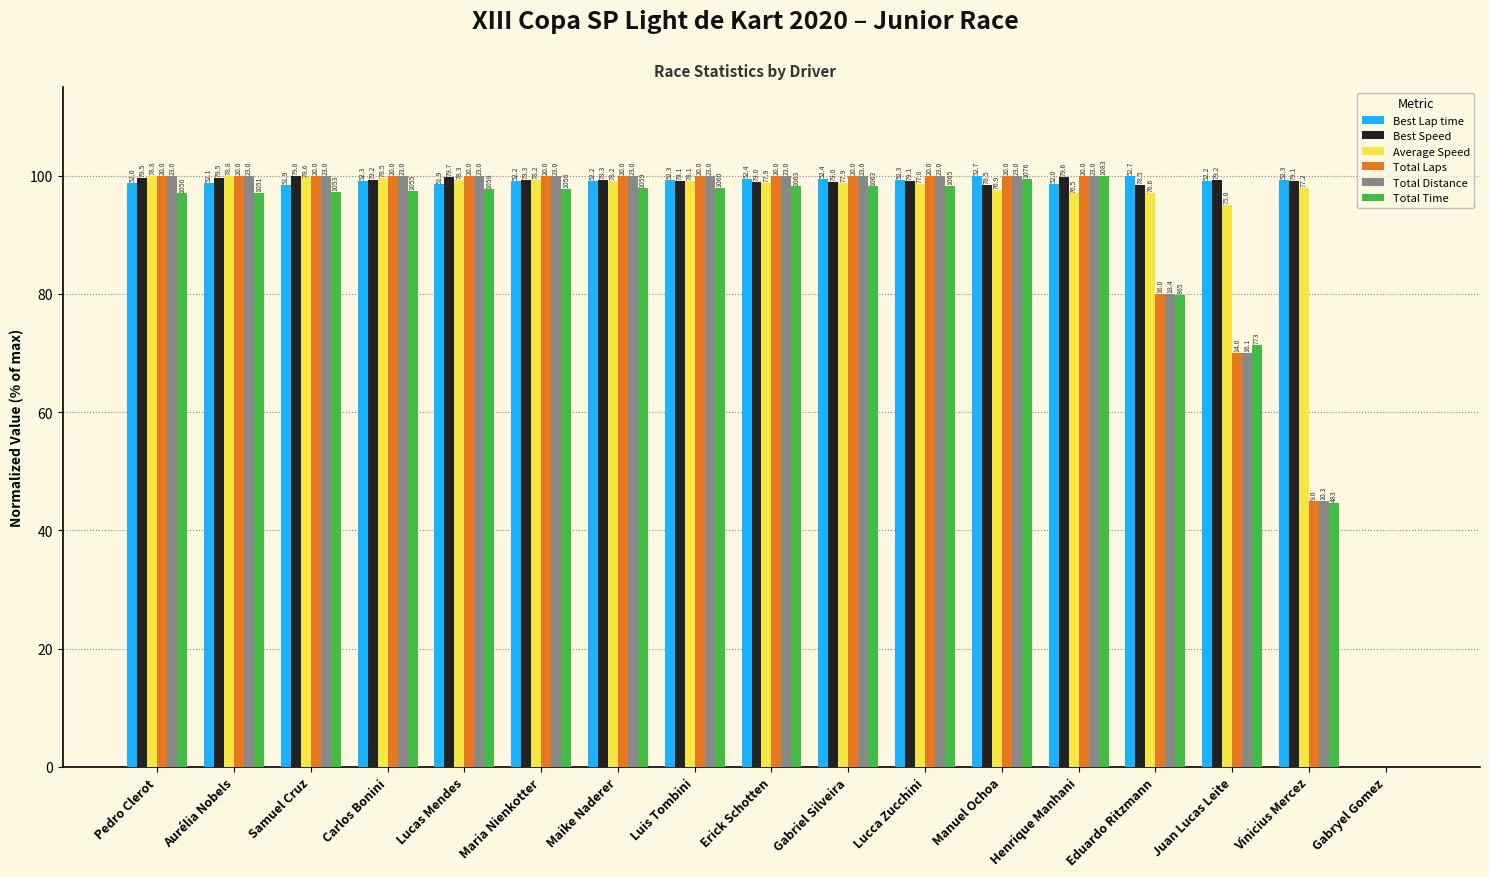

What are all the series names shown in the legend?

Best Lap time, Best Speed, Average Speed, Total Laps, Total Distance, Total Time